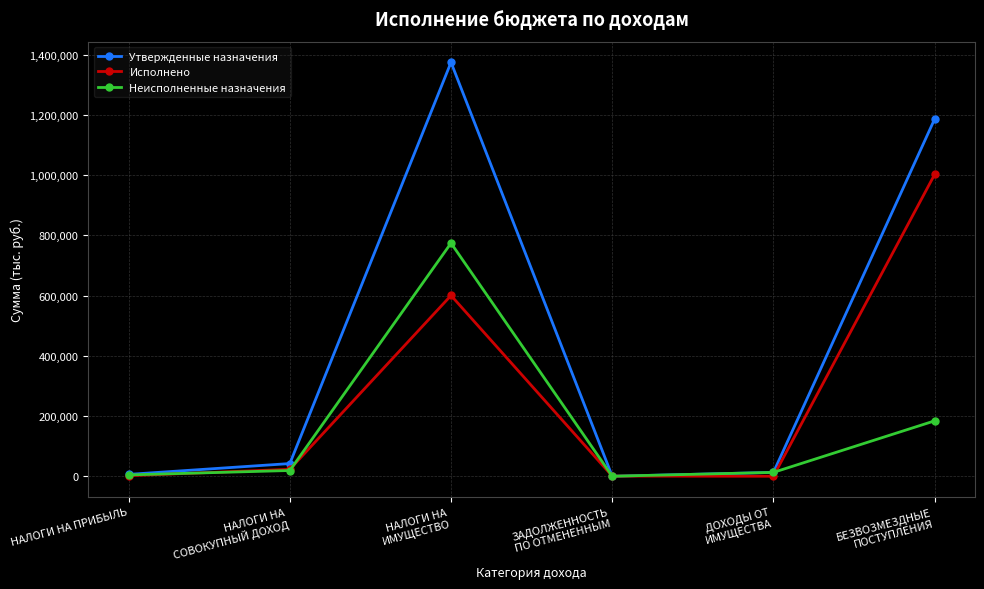

What is the greatest value displayed?

1374095.0